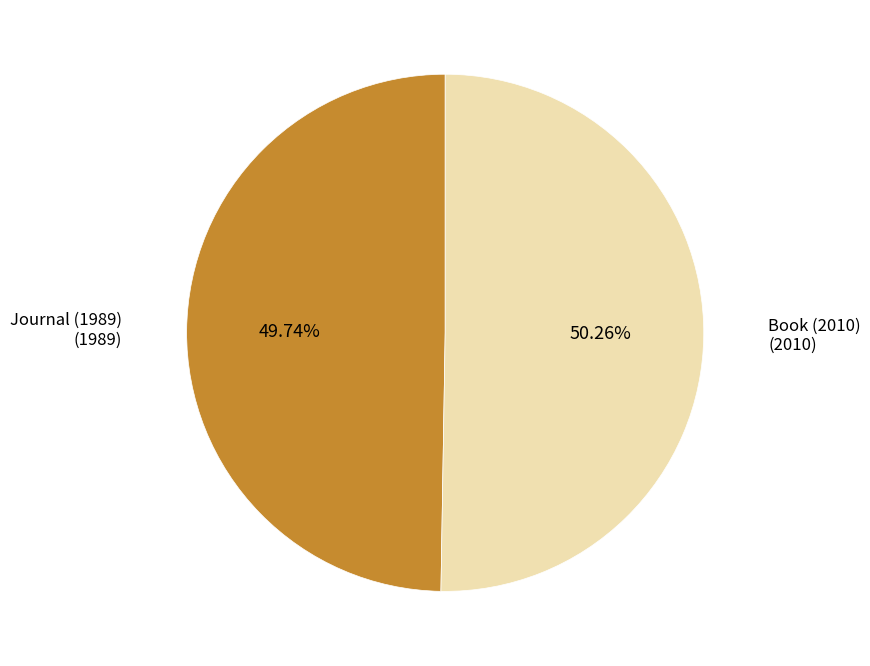

Is there any slice that represents more than half of the pie?

Yes